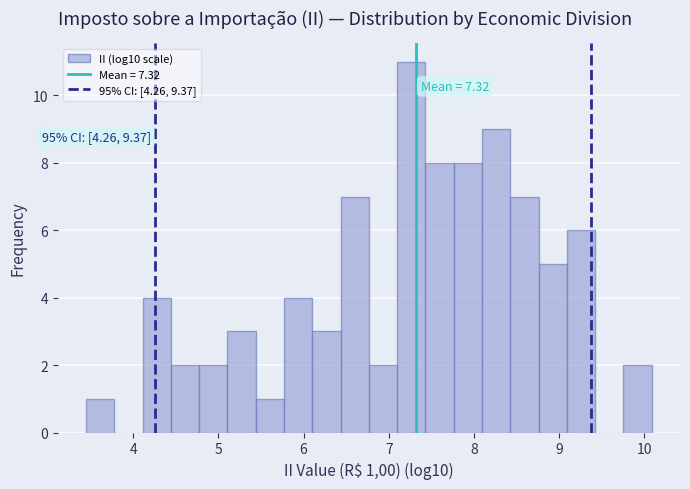

Around what value on the x-axis is the tallest bar? Give the approximate position of its centre, as read against the axis.

7.3